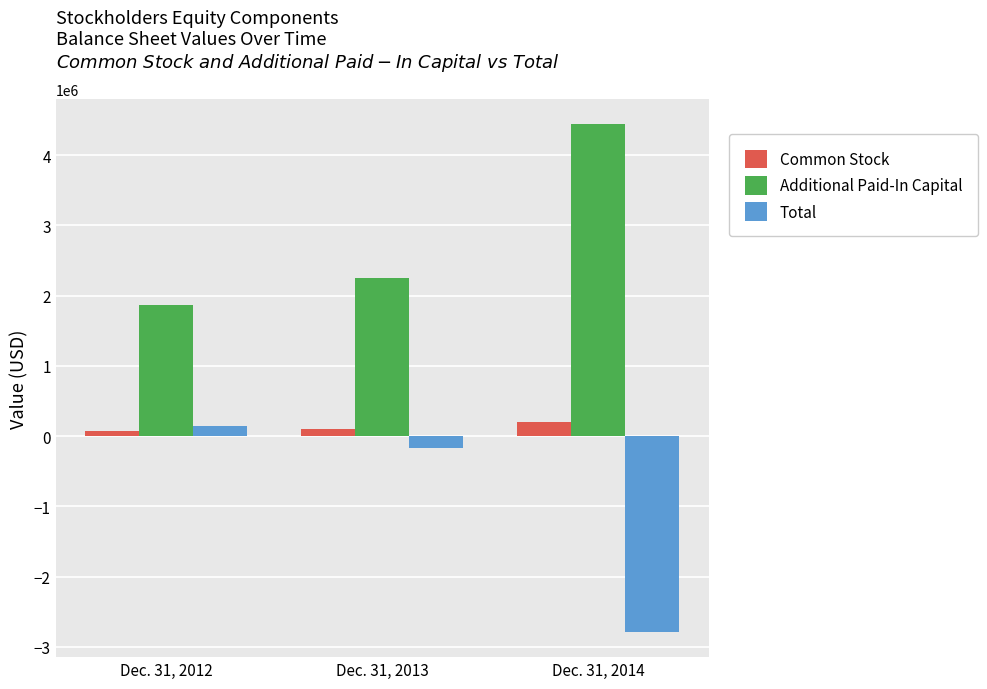

What is the value of the Additional Paid-In Capital bar at the 2nd from the left?

2250451